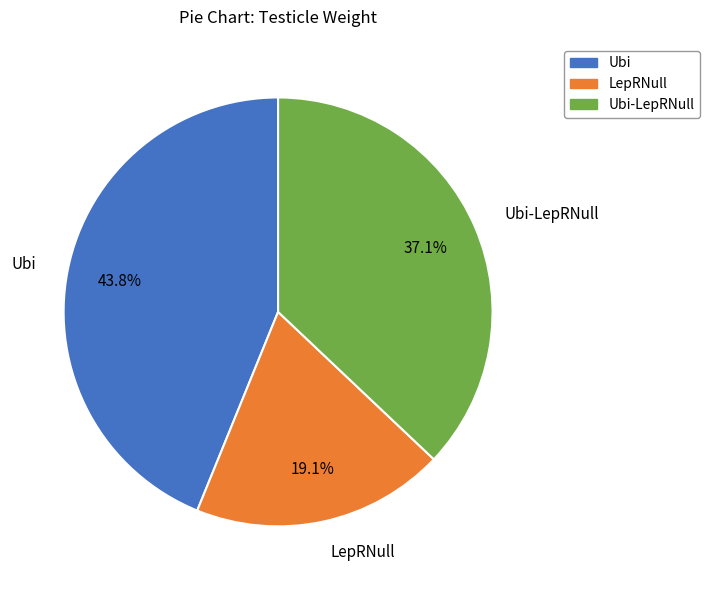

Do Ubi and LepRNull together represent more than half of the pie?

Yes